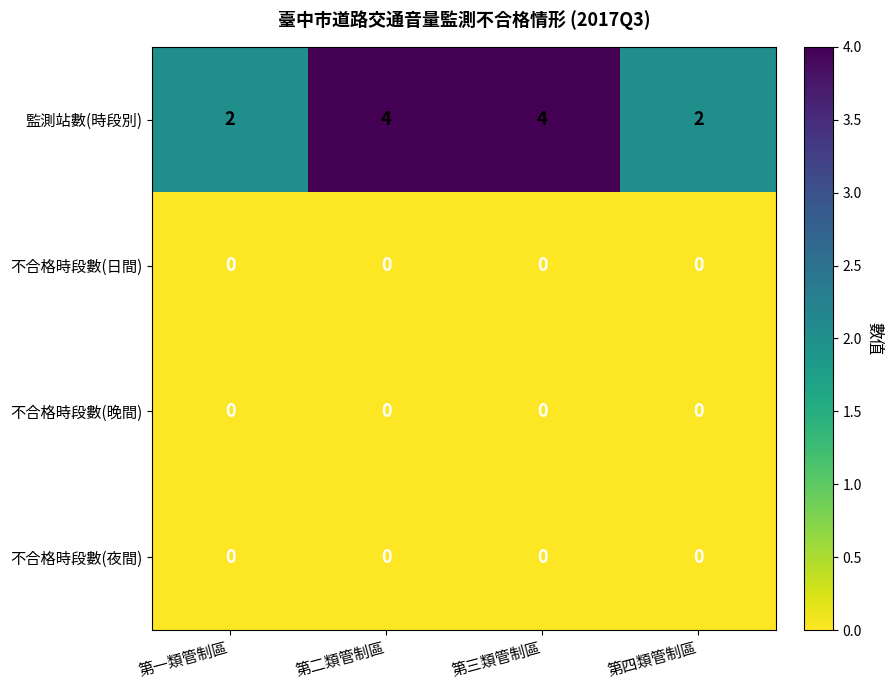

Which series has the largest total across all categories?

監測站數(時段別)